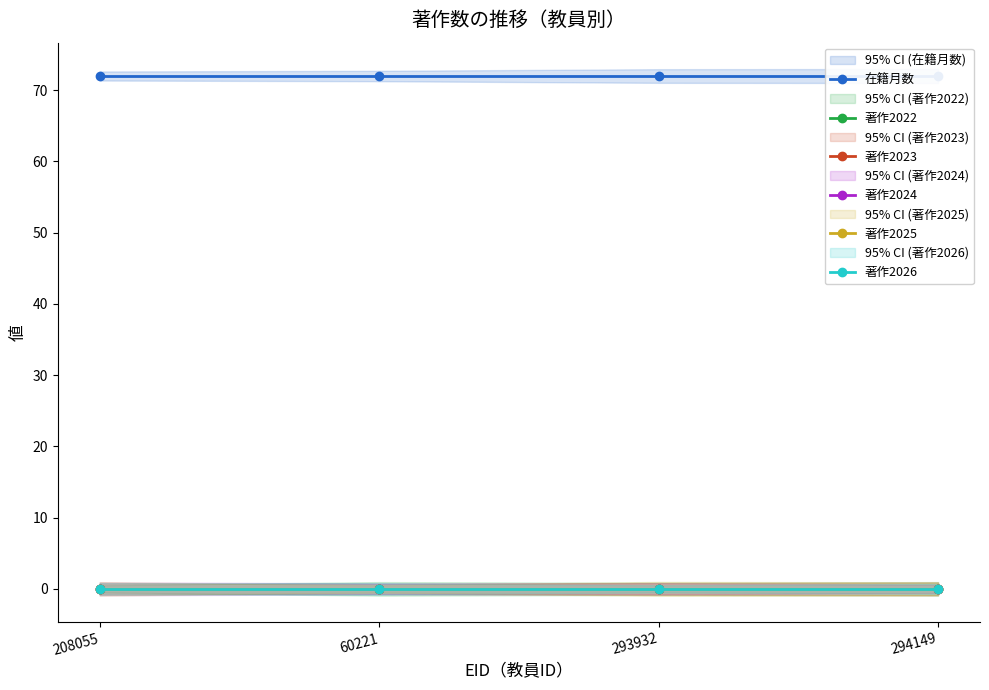

True or false: 著作2022 and 著作2024 cross at least once.

False